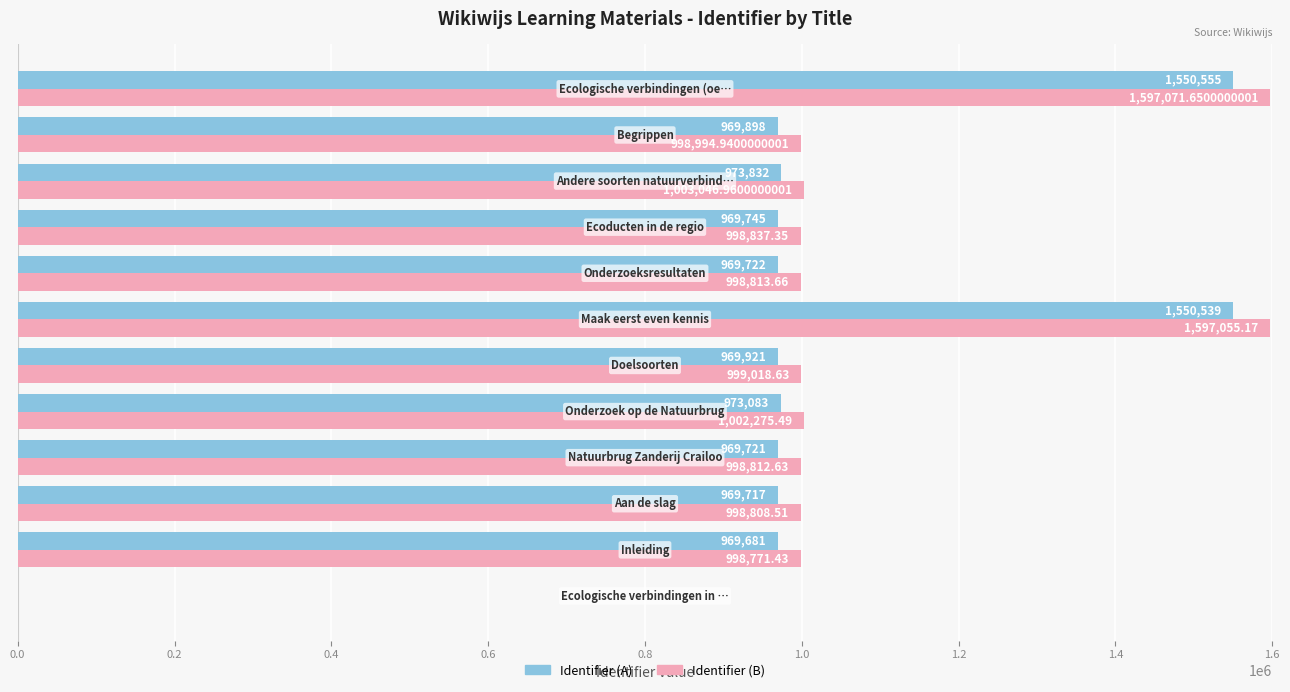

Which series has the largest total across all categories?

Identifier (B)